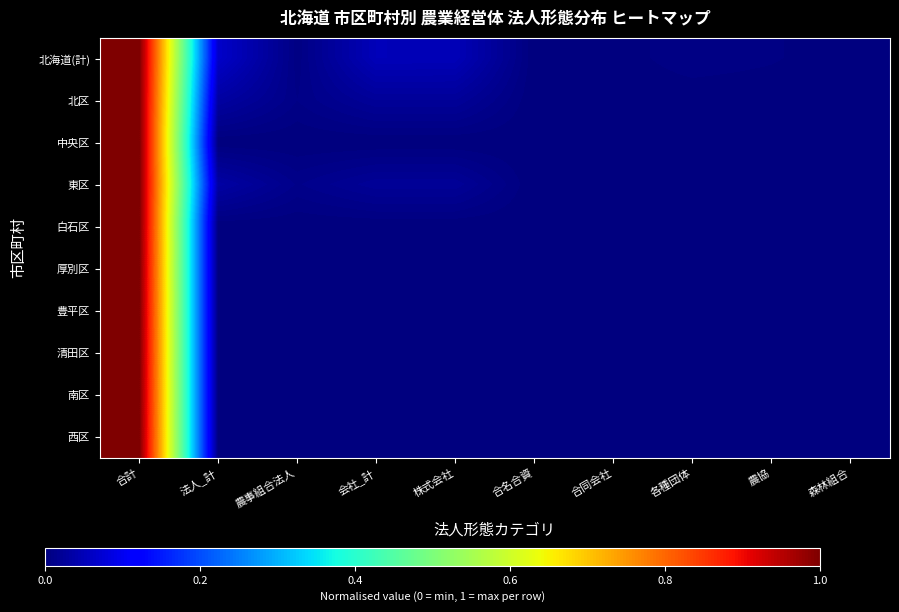

Reading left to right, what are all the values shown in this chart?

北海道(計): 合計=1.0	法人_計=0.1	農事組合法人=0.0	会社_計=0.1	株式会社=0.0	合名合資=0.0	合同会社=0.0	各種団体=0.0	農協=0.0	森林組合=0.0
北区: 合計=1.0	法人_計=0.0	農事組合法人=0.0	会社_計=0.0	株式会社=0.0	合名合資=0.0	合同会社=0.0	各種団体=0.0	農協=0.0	森林組合=0.0
中央区: 合計=1.0	法人_計=0.0	農事組合法人=0.0	会社_計=0.0	株式会社=0.0	合名合資=0.0	合同会社=0.0	各種団体=0.0	農協=0.0	森林組合=0.0
東区: 合計=1.0	法人_計=0.0	農事組合法人=0.0	会社_計=0.0	株式会社=0.0	合名合資=0.0	合同会社=0.0	各種団体=0.0	農協=0.0	森林組合=0.0
白石区: 合計=1.0	法人_計=0.0	農事組合法人=0.0	会社_計=0.0	株式会社=0.0	合名合資=0.0	合同会社=0.0	各種団体=0.0	農協=0.0	森林組合=0.0
厚別区: 合計=1.0	法人_計=0.0	農事組合法人=0.0	会社_計=0.0	株式会社=0.0	合名合資=0.0	合同会社=0.0	各種団体=0.0	農協=0.0	森林組合=0.0
豊平区: 合計=1.0	法人_計=0.0	農事組合法人=0.0	会社_計=0.0	株式会社=0.0	合名合資=0.0	合同会社=0.0	各種団体=0.0	農協=0.0	森林組合=0.0
清田区: 合計=1.0	法人_計=0.0	農事組合法人=0.0	会社_計=0.0	株式会社=0.0	合名合資=0.0	合同会社=0.0	各種団体=0.0	農協=0.0	森林組合=0.0
南区: 合計=1.0	法人_計=0.0	農事組合法人=0.0	会社_計=0.0	株式会社=0.0	合名合資=0.0	合同会社=0.0	各種団体=0.0	農協=0.0	森林組合=0.0
西区: 合計=1.0	法人_計=0.0	農事組合法人=0.0	会社_計=0.0	株式会社=0.0	合名合資=0.0	合同会社=0.0	各種団体=0.0	農協=0.0	森林組合=0.0